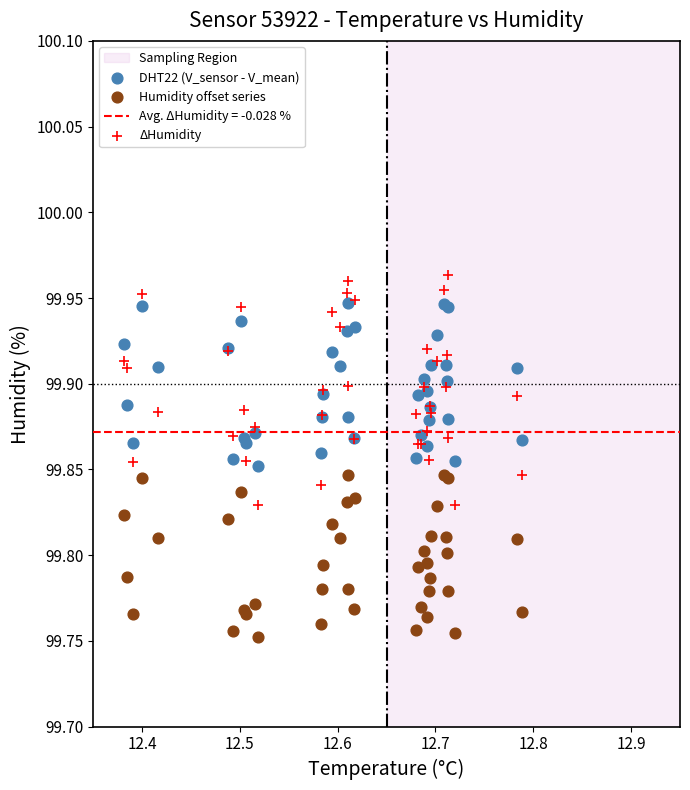

Which series contains the highest Y value?

ΔHumidity